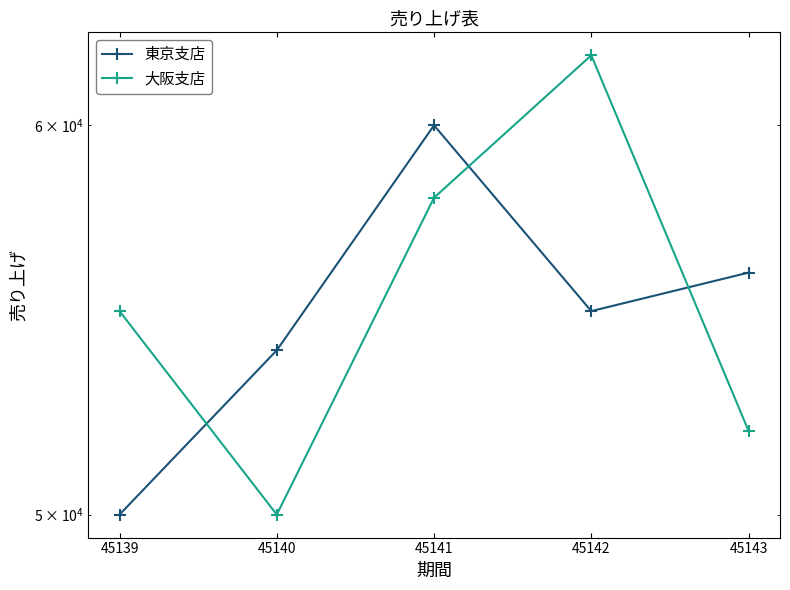

Reading right to left, list all the values displayed in this chart.

東京支店: 45143=56000	45142=55000	45141=60000	45140=54000	45139=50000
大阪支店: 45143=52000	45142=62000	45141=58000	45140=50000	45139=55000